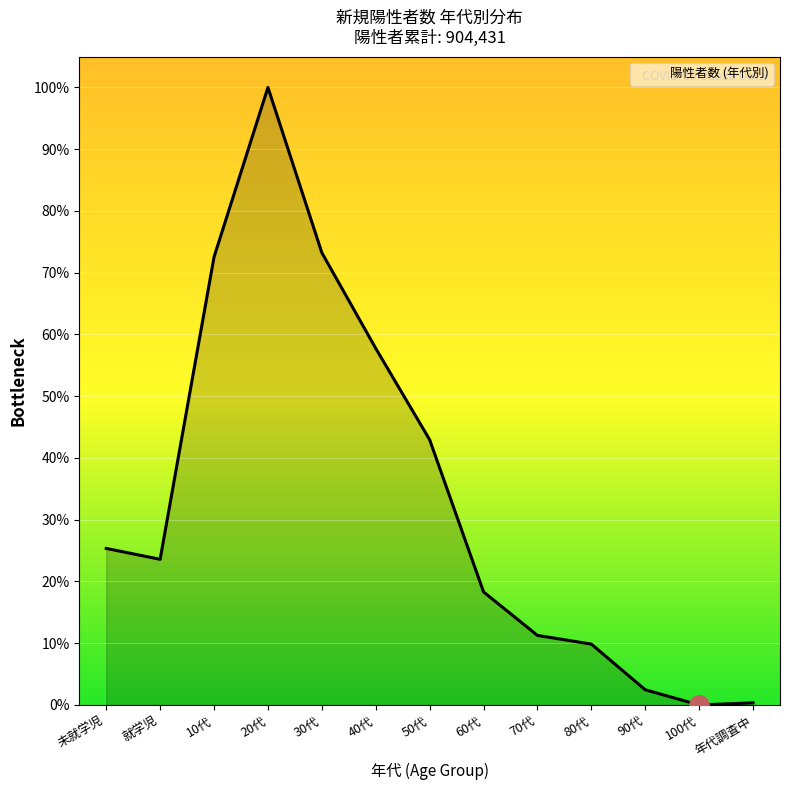

How many lines are shown in the chart?

1